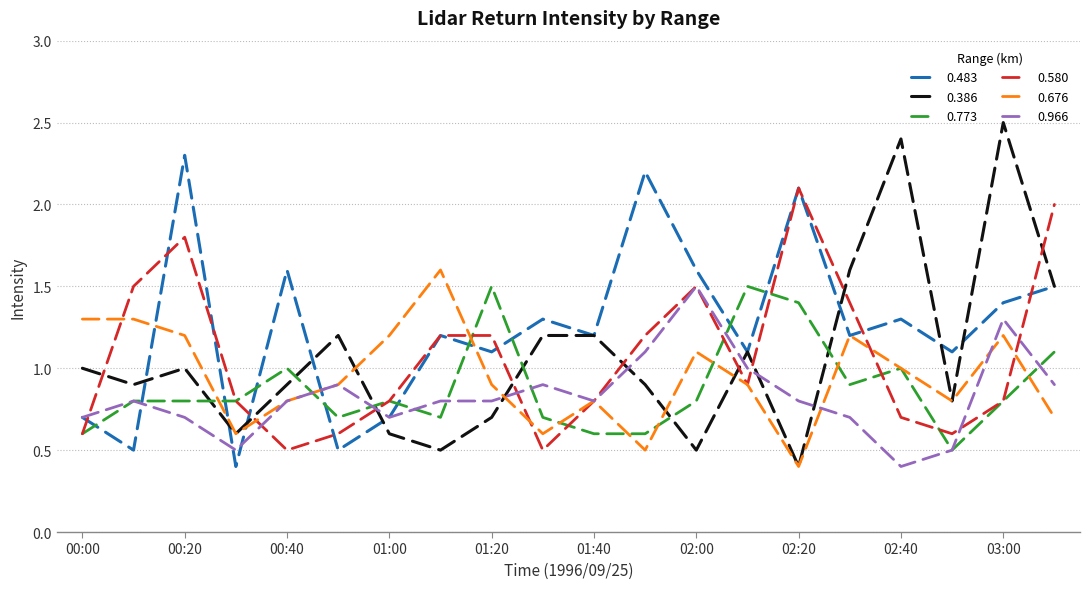

What is the smallest value displayed?

0.4